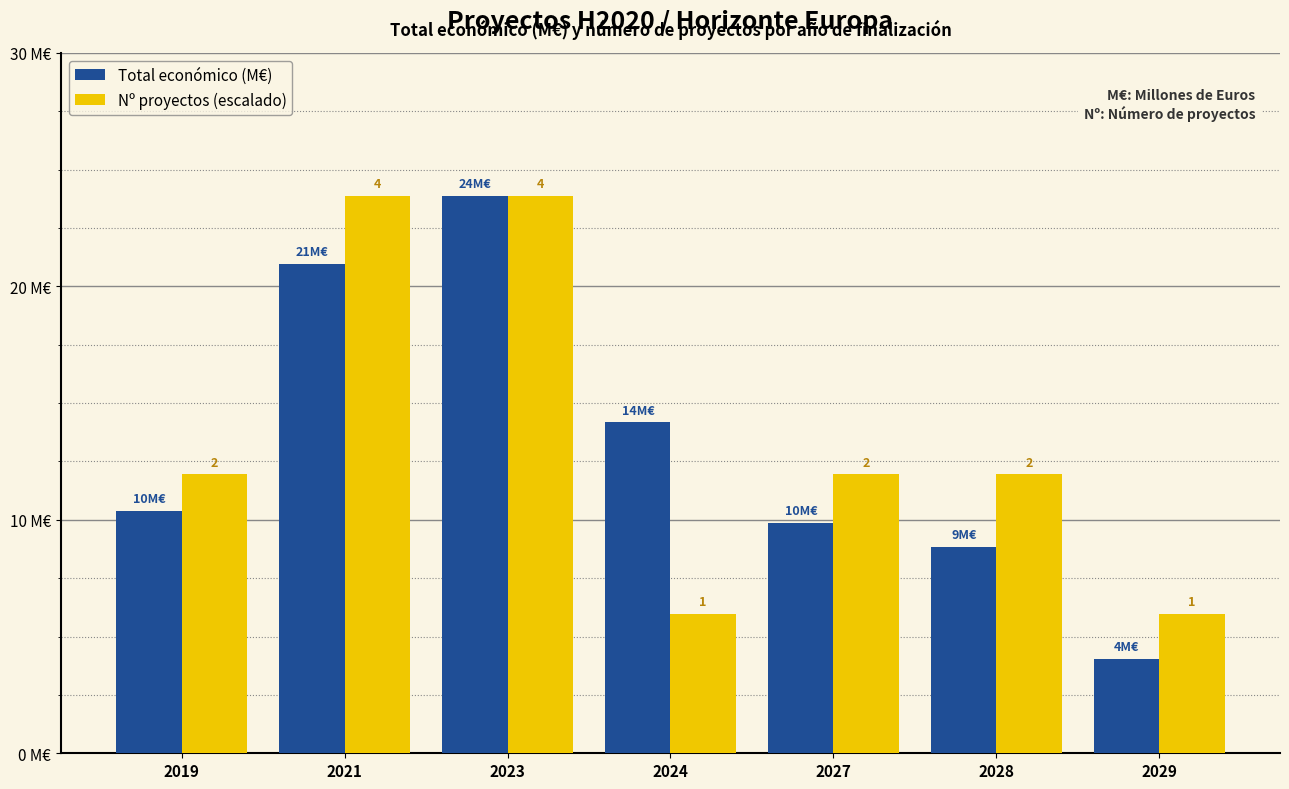

At which label does Total económico (M€) first exceed 10?

2019